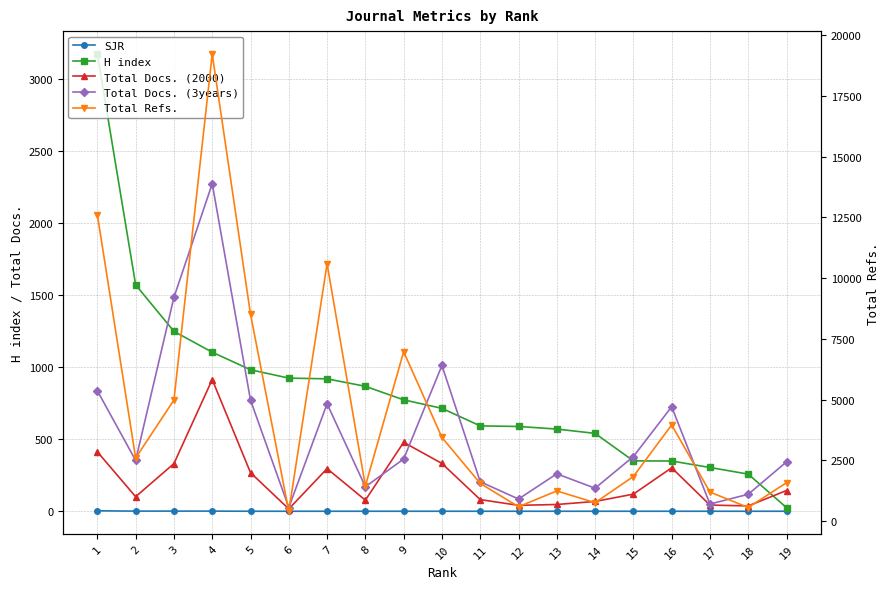

What is the maximum value shown in the chart?

19225